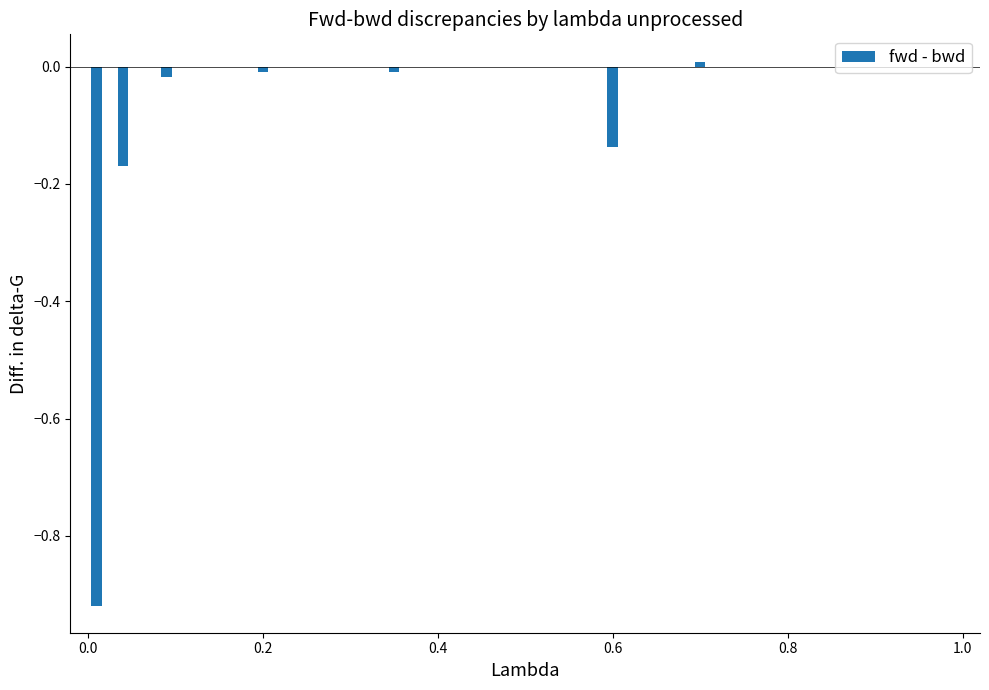

What is the sum of all values?

-1.3